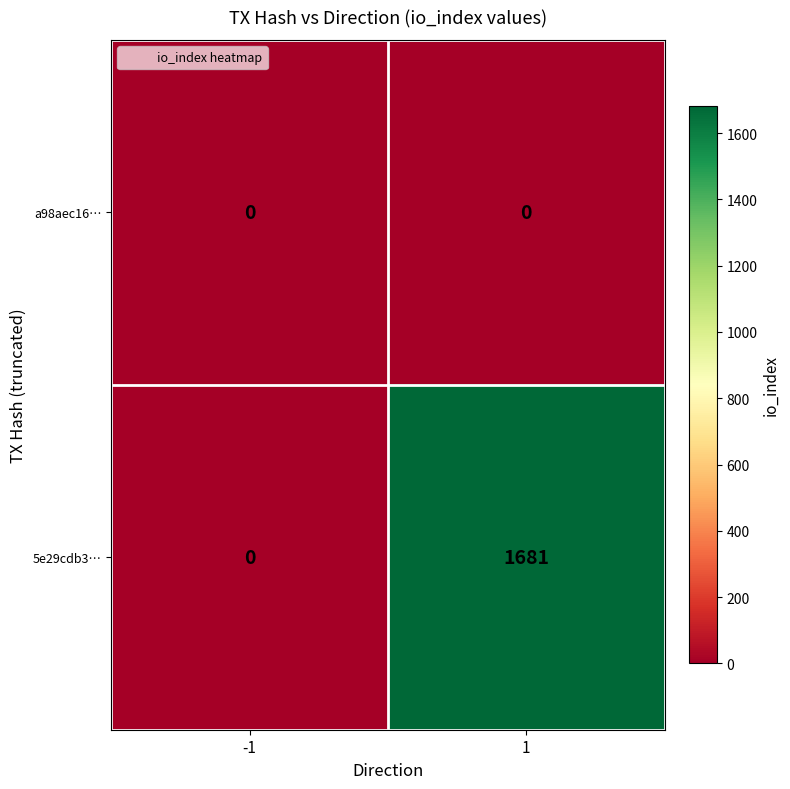

The 5e29cdb3… series shows 1681 at 1. True or false?

True